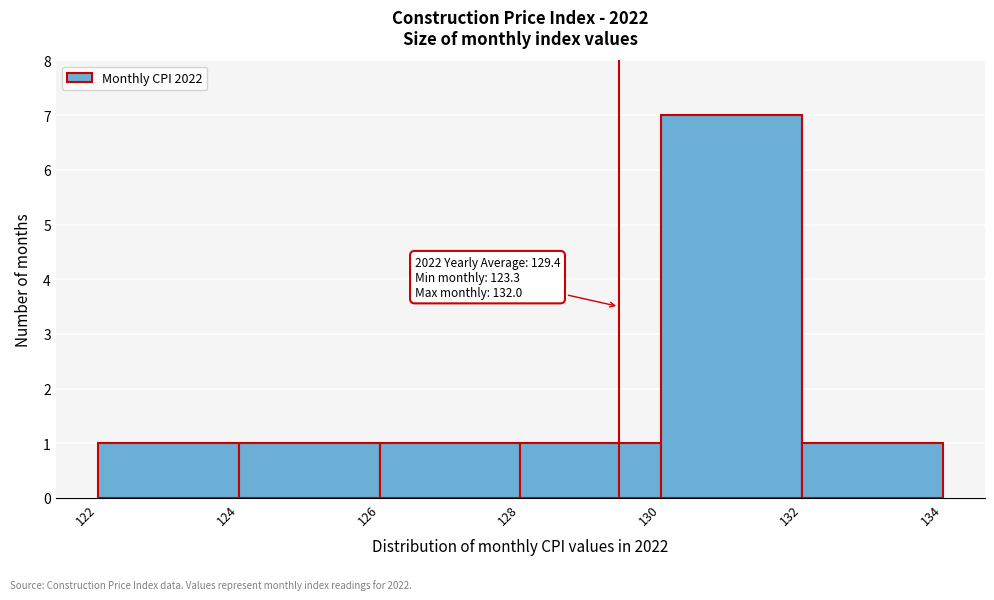

Which range on the x-axis has the tallest bar?

130 to 132